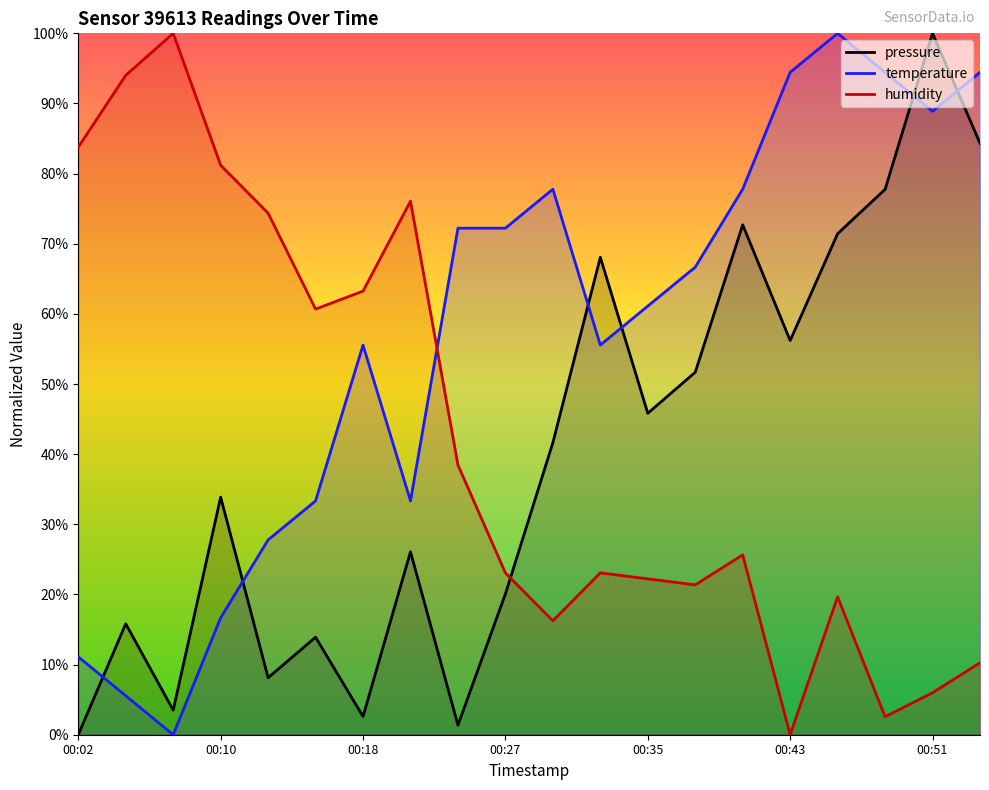

Where do humidity and temperature first cross each other?

00:21 and 00:24